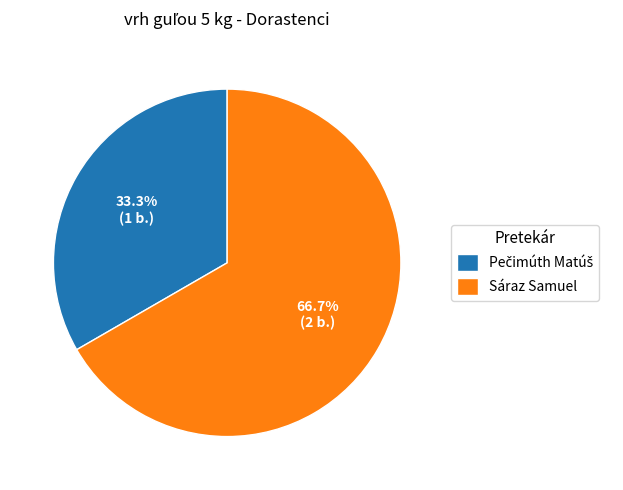

Count the number of slices in the pie.

2